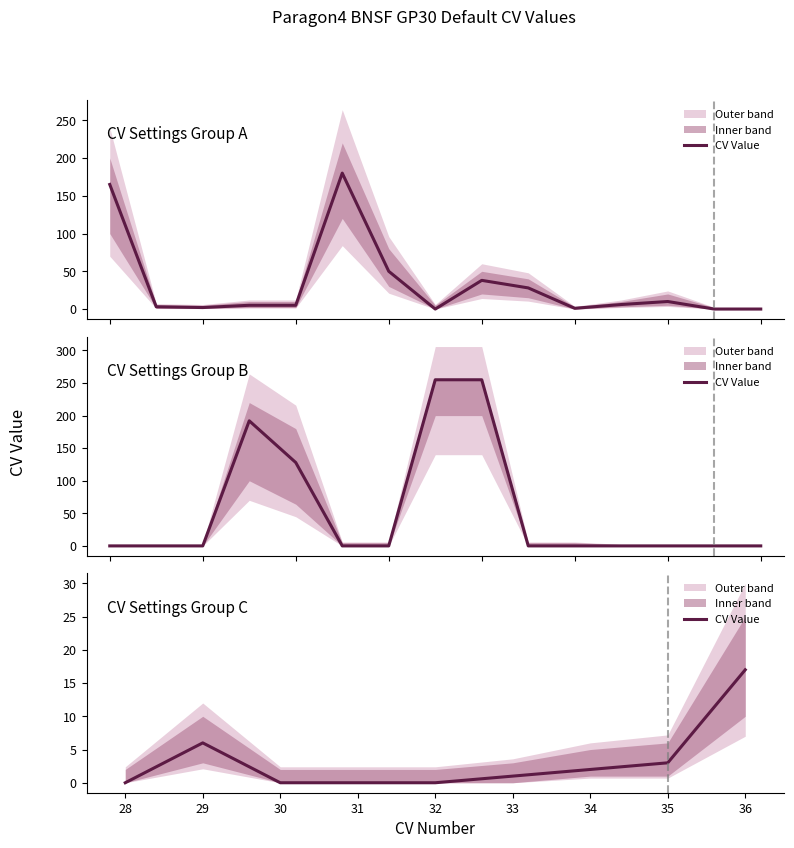

How many lines are shown in the chart?

1